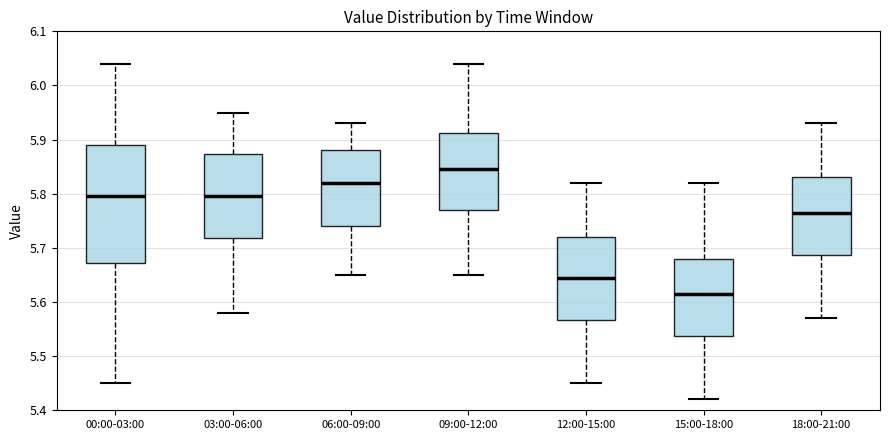

Where is the lower edge of the box for 00:00-03:00 on the y-axis? The values are not printed on the chart, so give them approximately, as read against the axis.

5.67